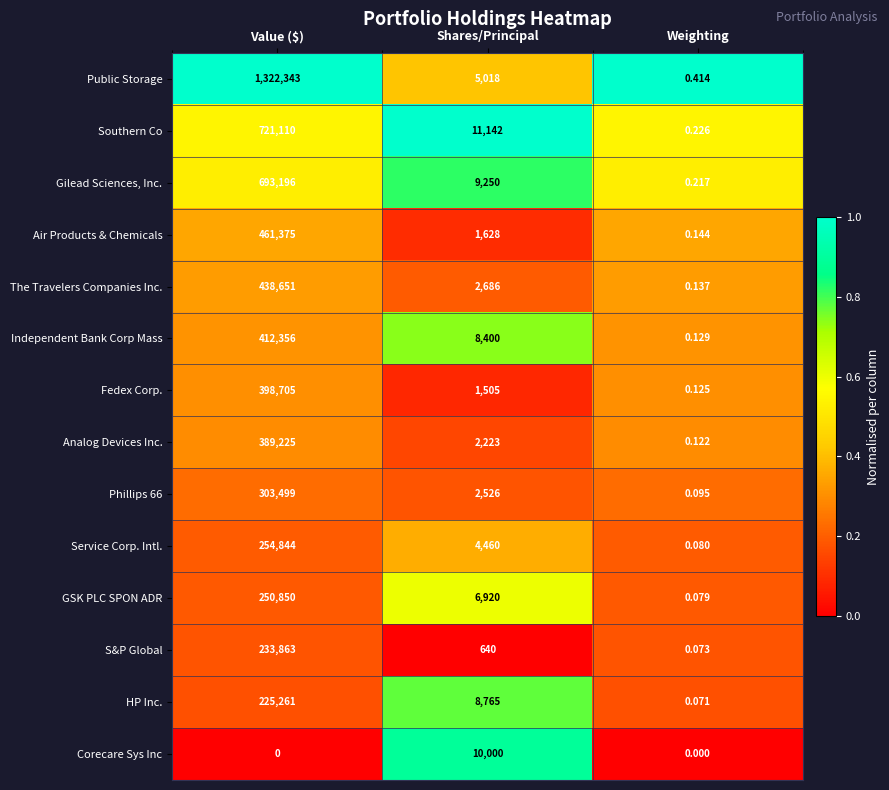

At which category is the sum across all series the highest?

Value ($)